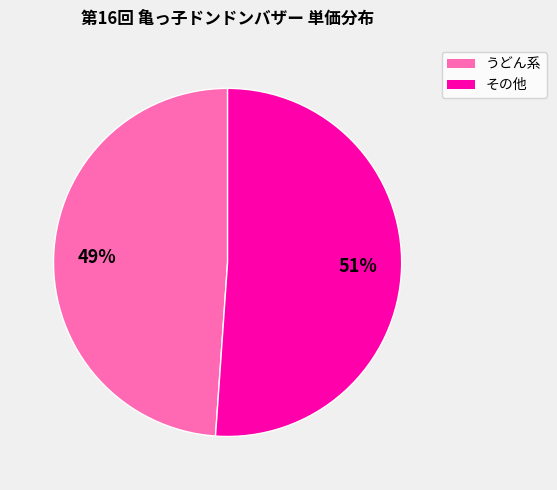

To the nearest percent, what is the average slice percentage?

50%